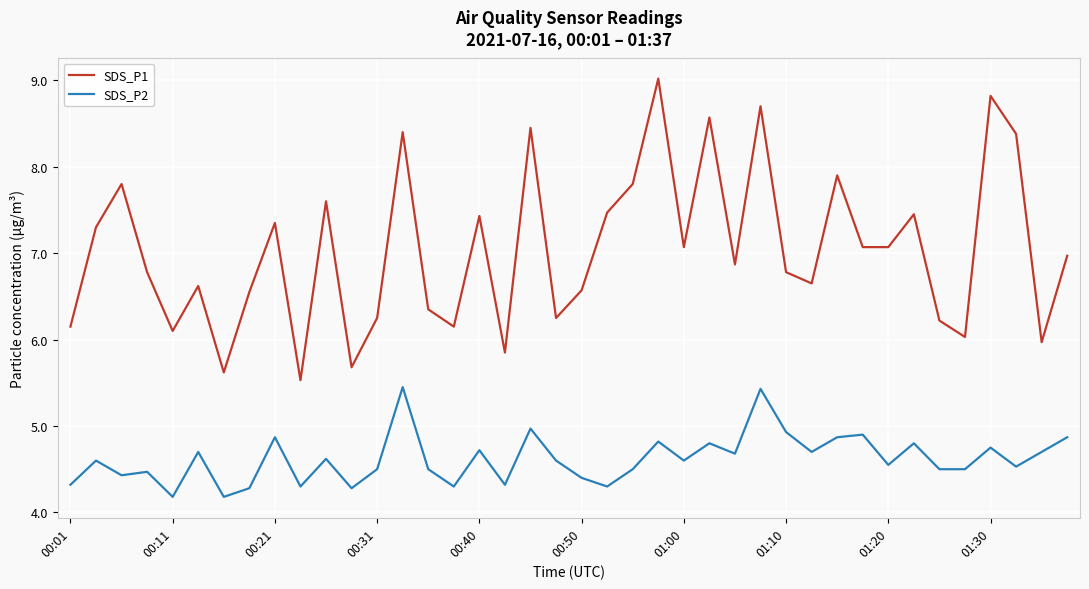

At how many categories does at least one series exceed 4?

40